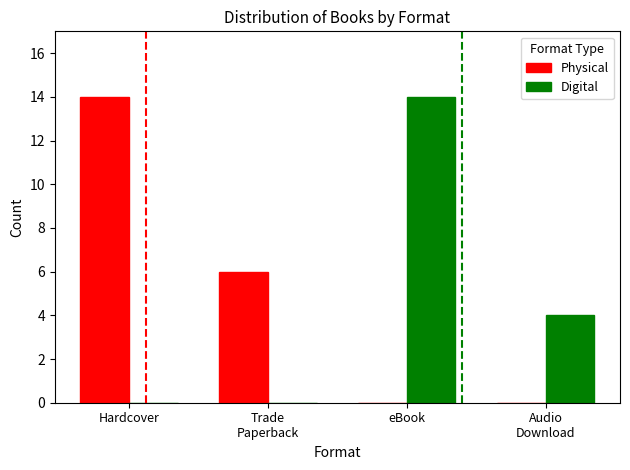

What is the difference between the Physical values at Hardcover and Trade
Paperback?

8